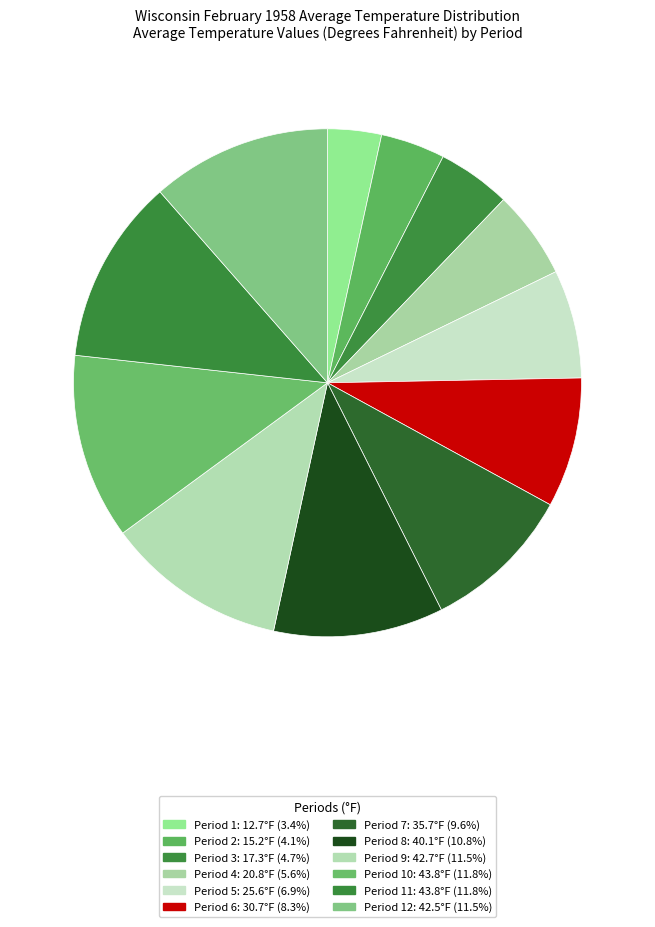

Rank the categories by value from highest to lowest.

Period 10, Period 11, Period 9, Period 12, Period 8, Period 7, Period 6, Period 5, Period 4, Period 3, Period 2, Period 1